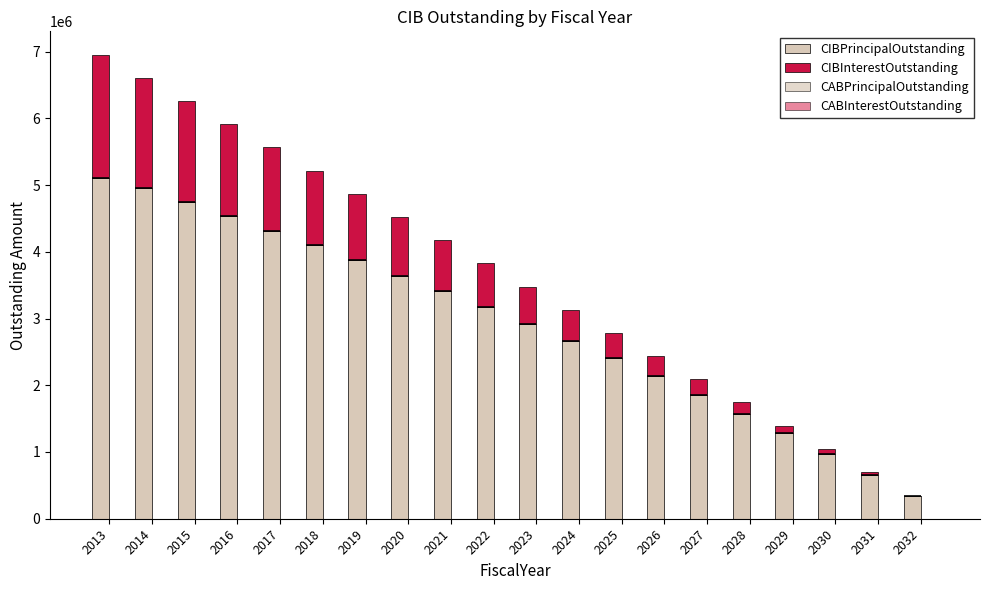

At which label does CIBPrincipalOutstanding reach its peak?

2013